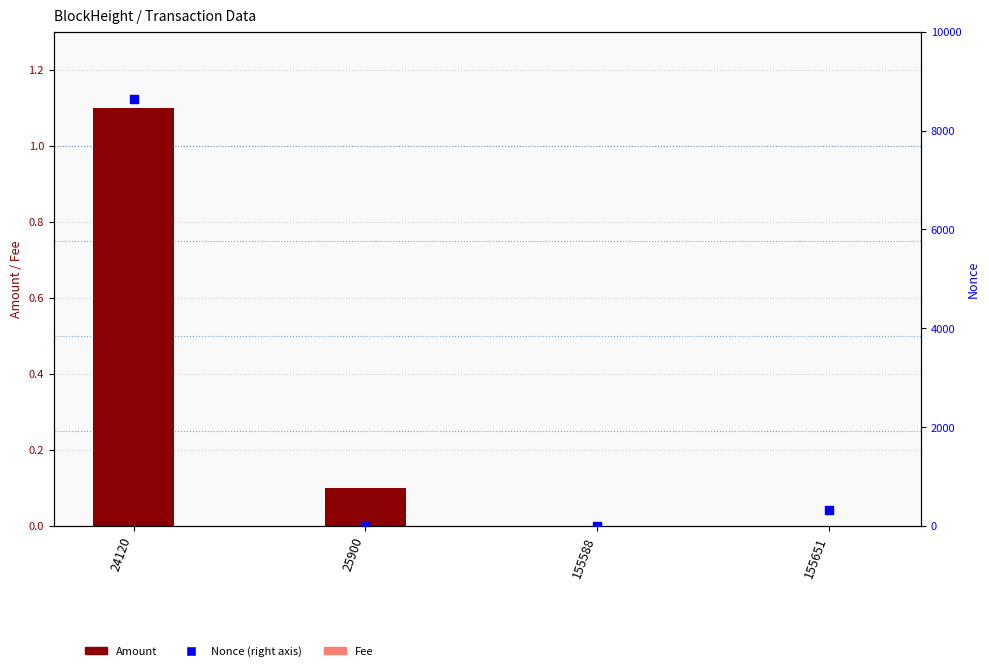

Which series contains the lowest Y value?

Nonce (right axis)